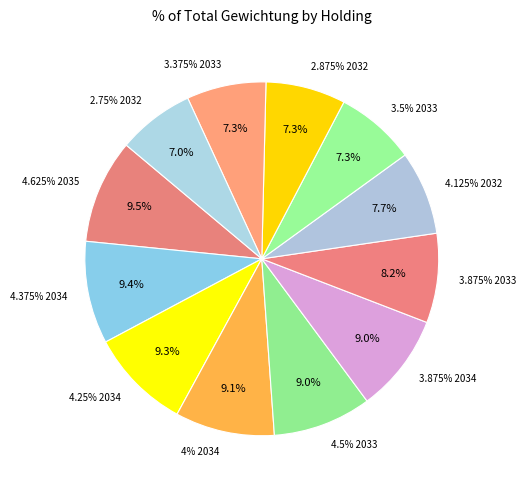

How many slices are in this pie chart?

12